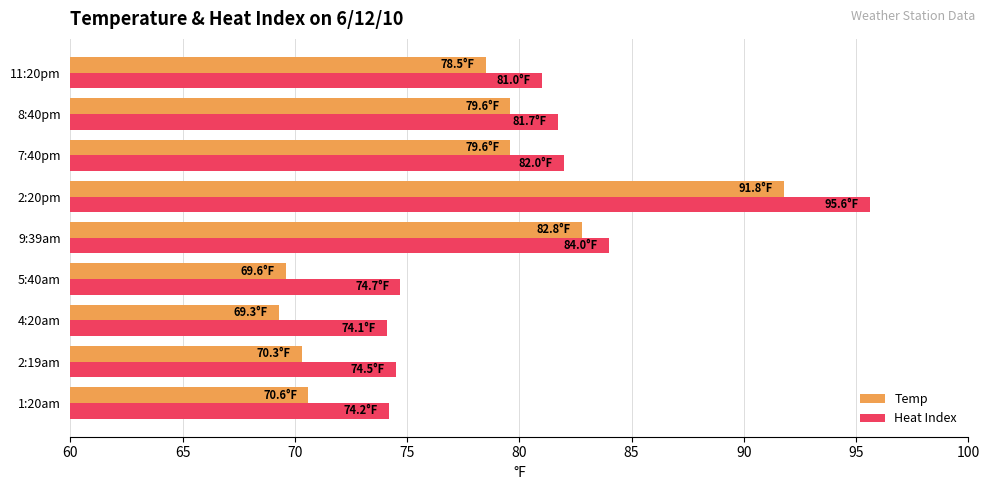

The Heat Index series shows 84.0 at 9:39am. True or false?

True